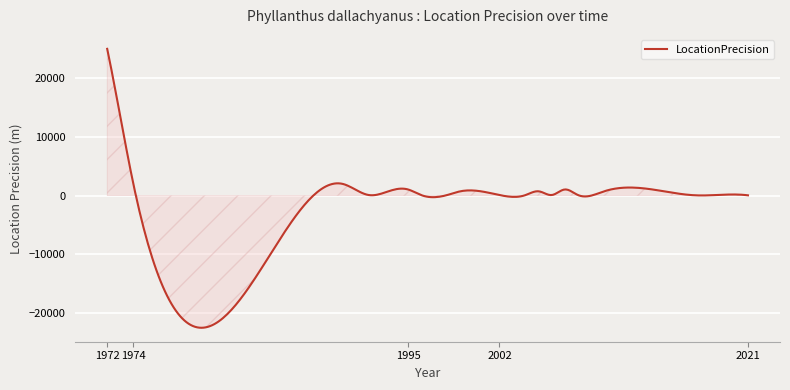

What is the difference between the maximum and minimum values?

47508.1